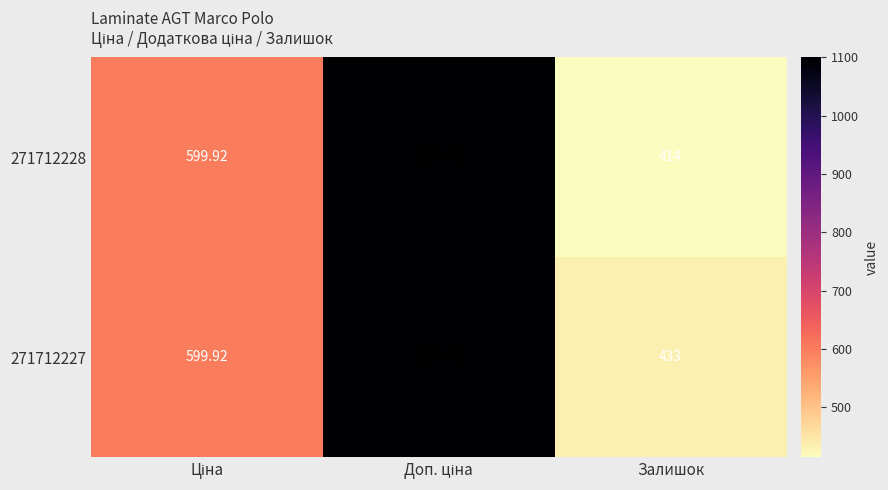

Is the value of 271712228 at Залишок greater than the value of 271712227 at Залишок?

No